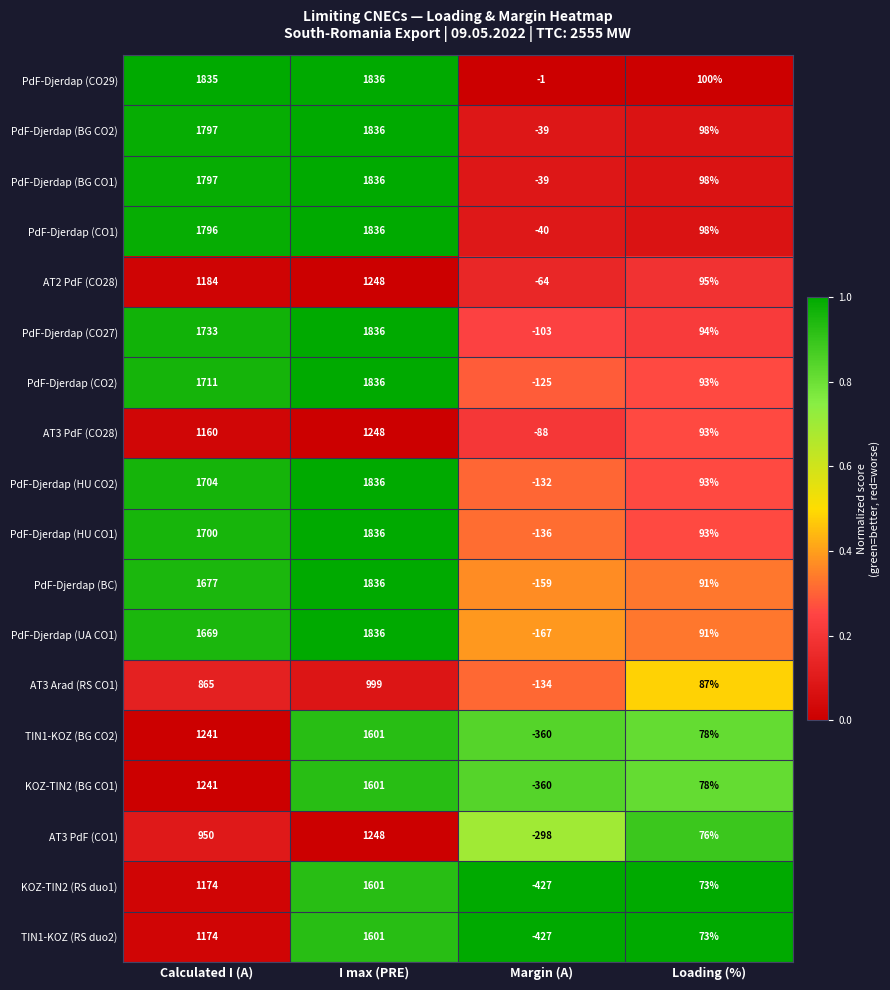

At which category is the sum across all series the highest?

I max (PRE)